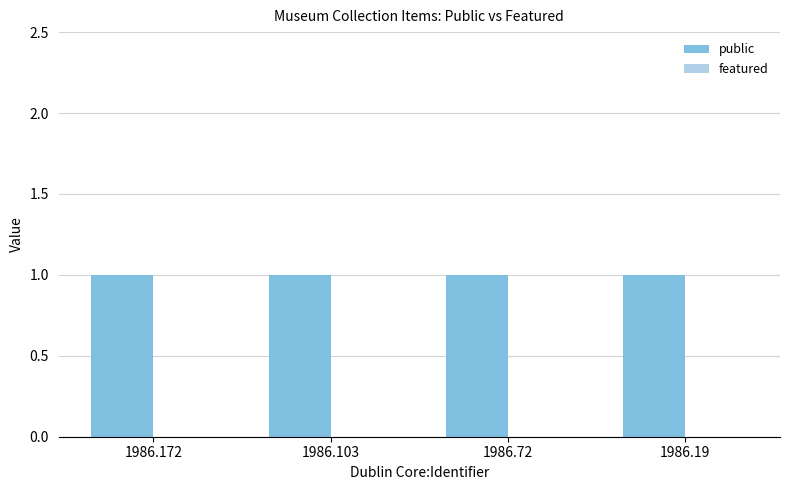

What is the greatest value displayed?

1